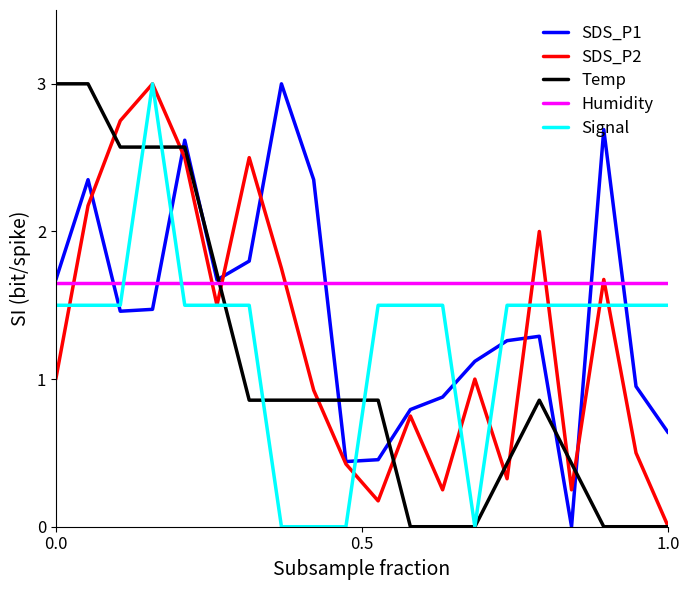

Which series has the largest total across all categories?

Humidity